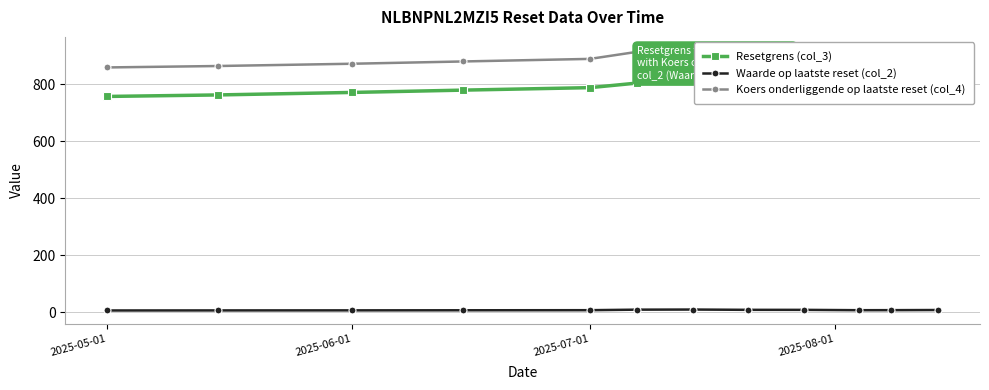

Which series has the widest spread of values?

Koers onderliggende op laatste reset (col_4)